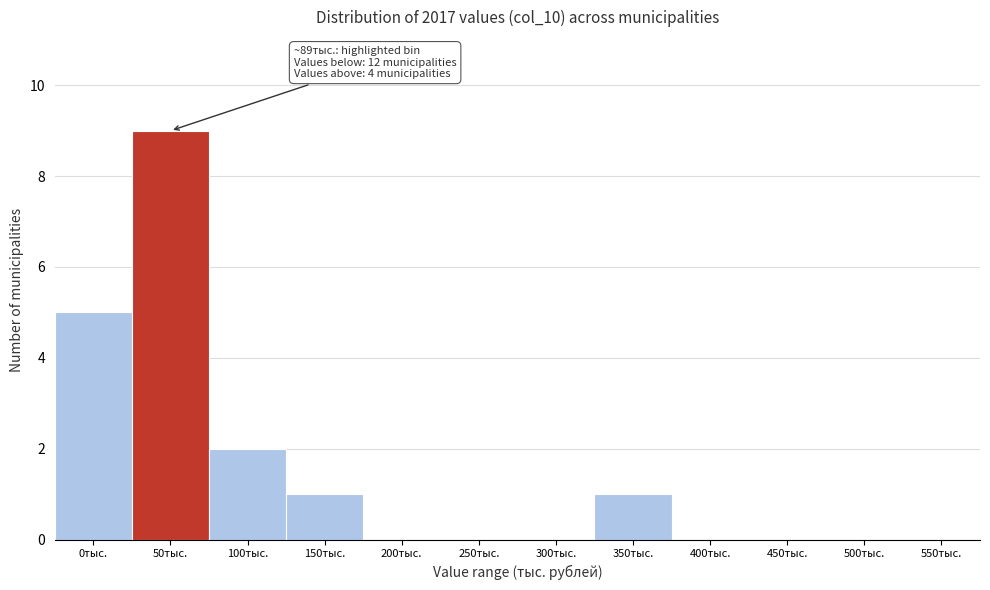

Reading left to right, transcribe all the data shown in this chart.

0тыс.=5	50тыс.=9	100тыс.=2	150тыс.=1	200тыс.=0	250тыс.=0	300тыс.=0	350тыс.=1	400тыс.=0	450тыс.=0	500тыс.=0	550тыс.=0